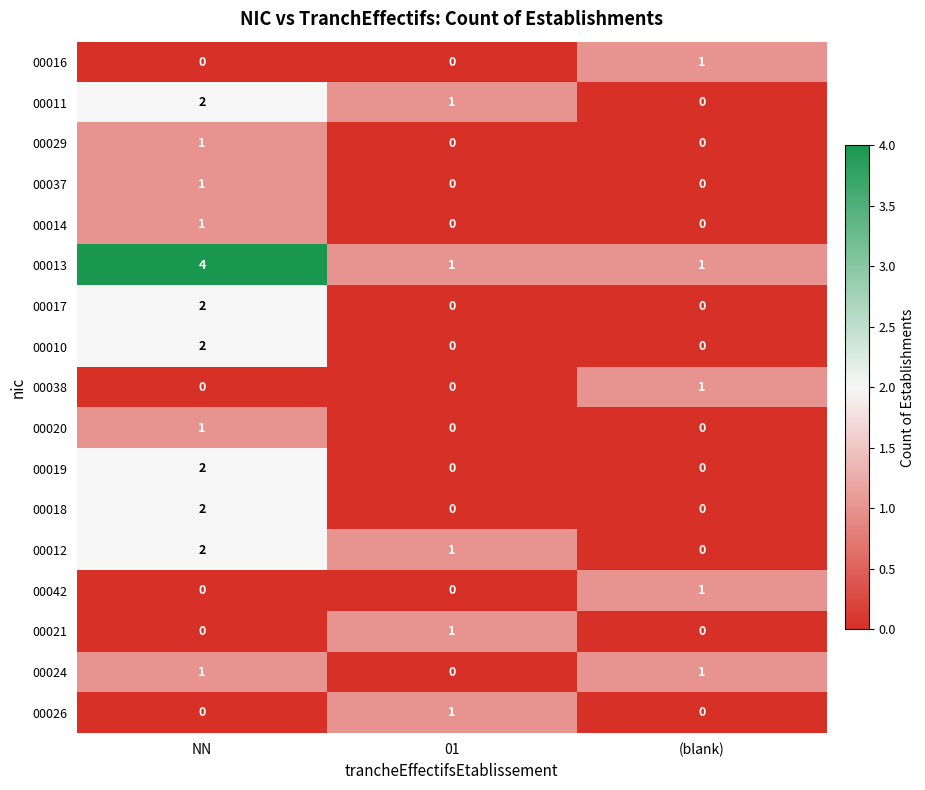

Which series changed the most between NN and 01?

00013